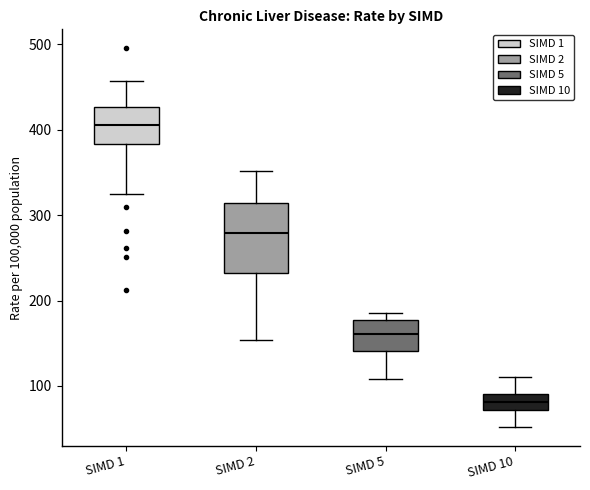

Which box's median line is the lowest?

SIMD 10